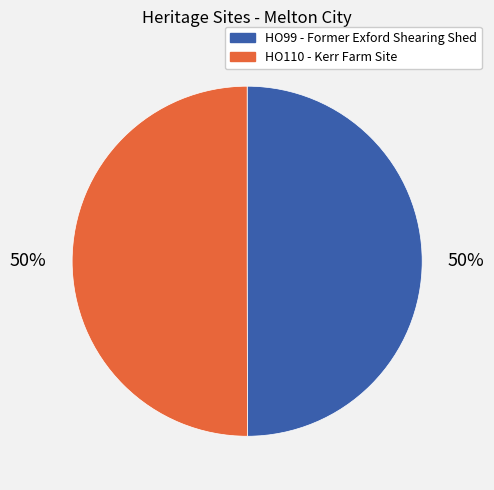

Do HO99 - Former Exford Shearing Shed and HO110 - Kerr Farm Site together represent more than half of the pie?

Yes